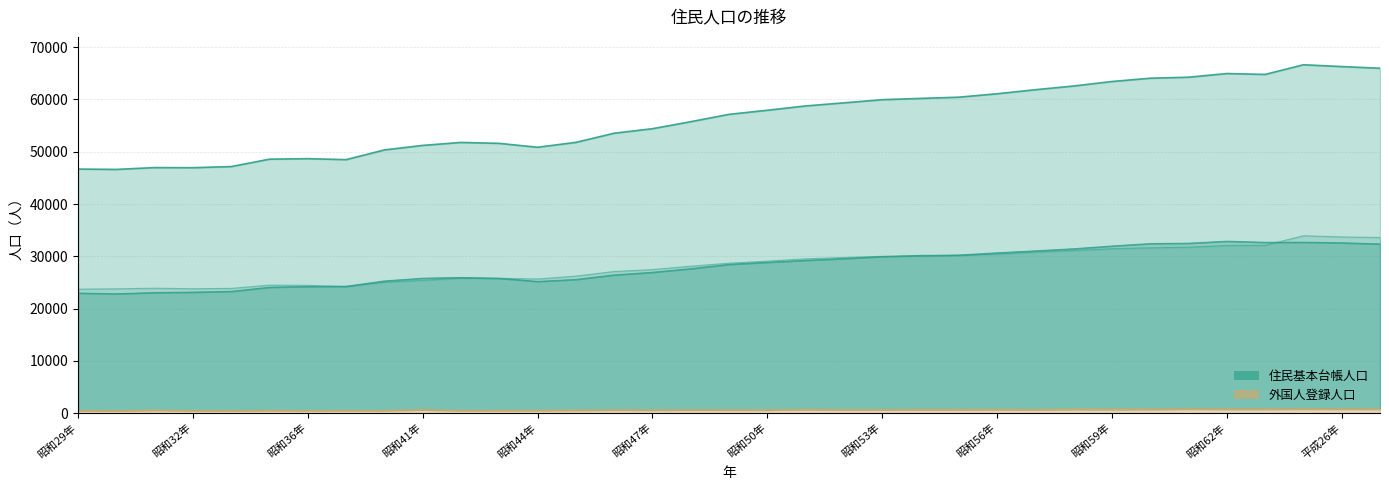

What is the spread (max minus min) of values at 昭和46年?

52918